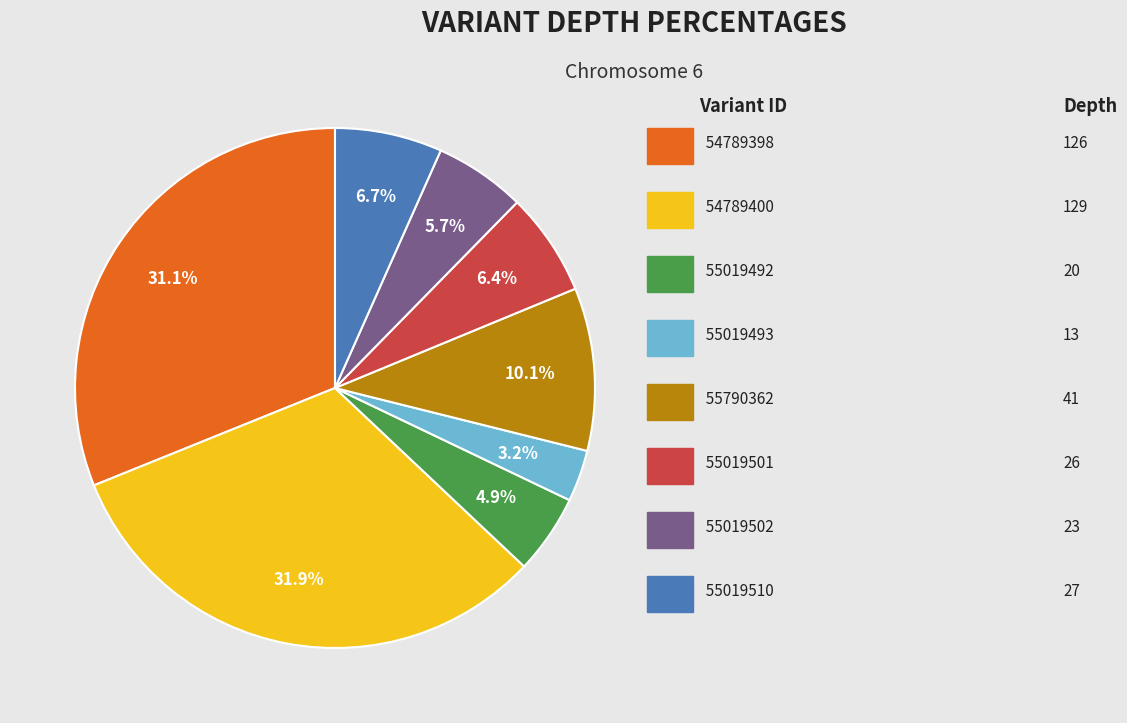

Is there any slice that represents more than half of the pie?

No